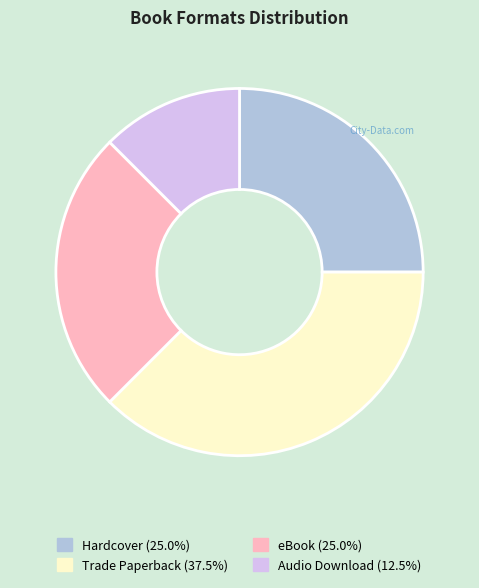

Does eBook represent more than half of the total?

No